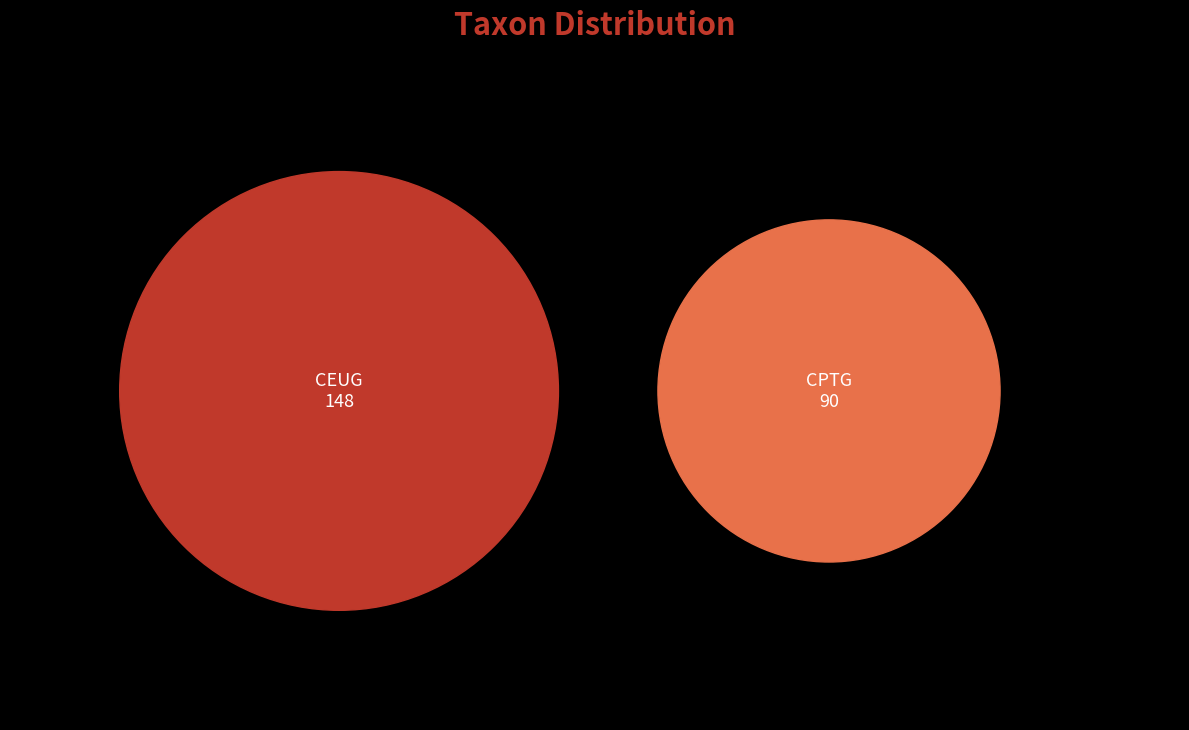

Which slice is the largest?

CEUG